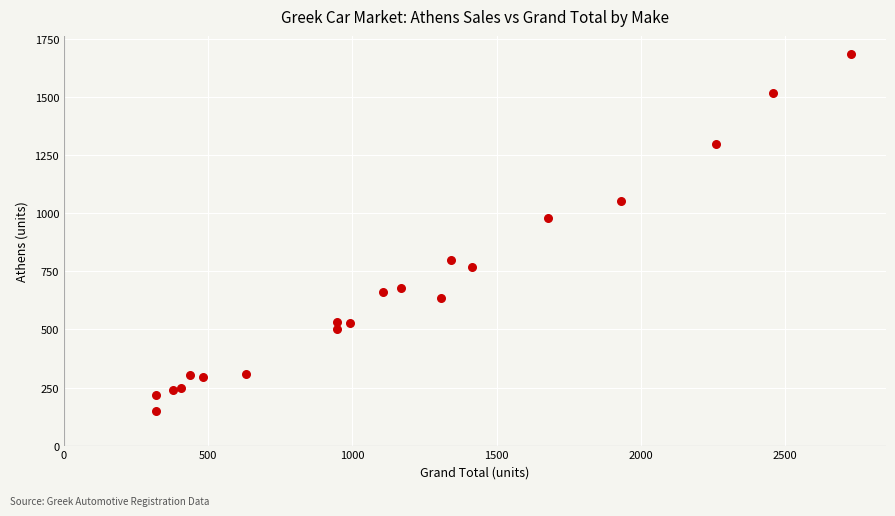

What Y value in the scatter plot is closest to 918?

978